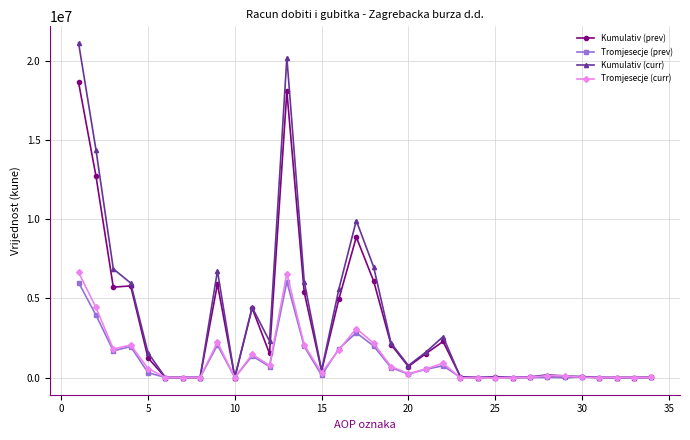

Count the number of data series in this chart.

4